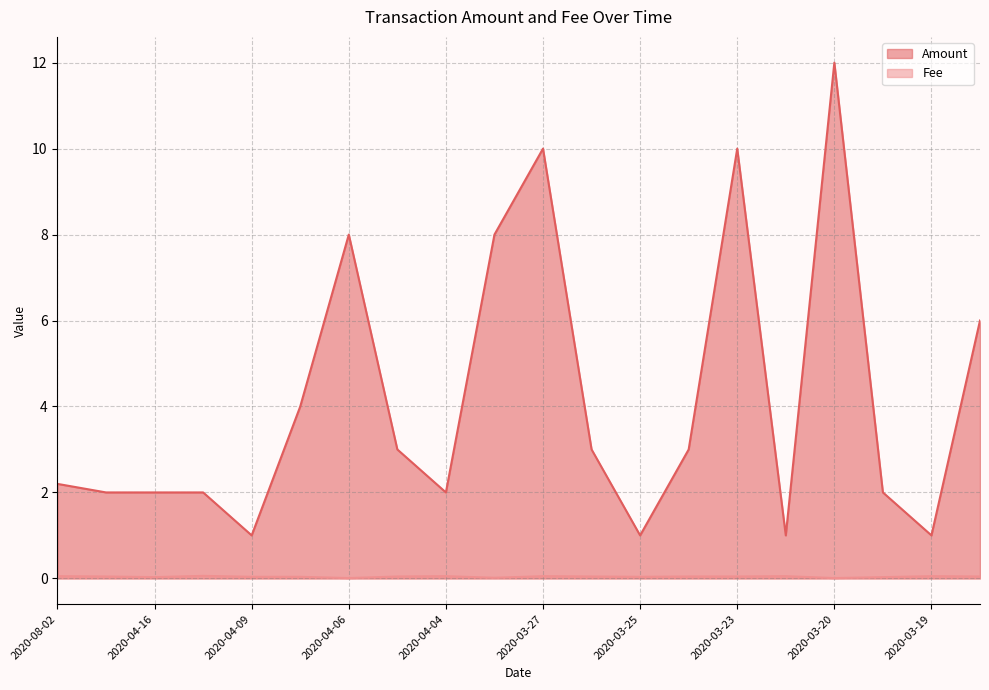

What is the difference between the maximum and second lowest values in the Amount series?

11.0